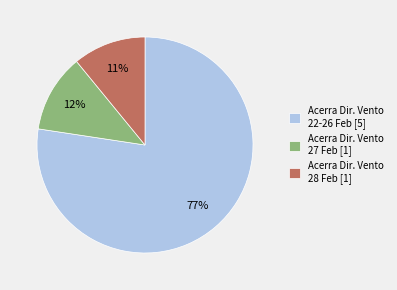

Between Acerra Dir. Vento 22-26 Feb [5] and Acerra Dir. Vento 28 Feb [1], which is larger?

Acerra Dir. Vento 22-26 Feb [5]